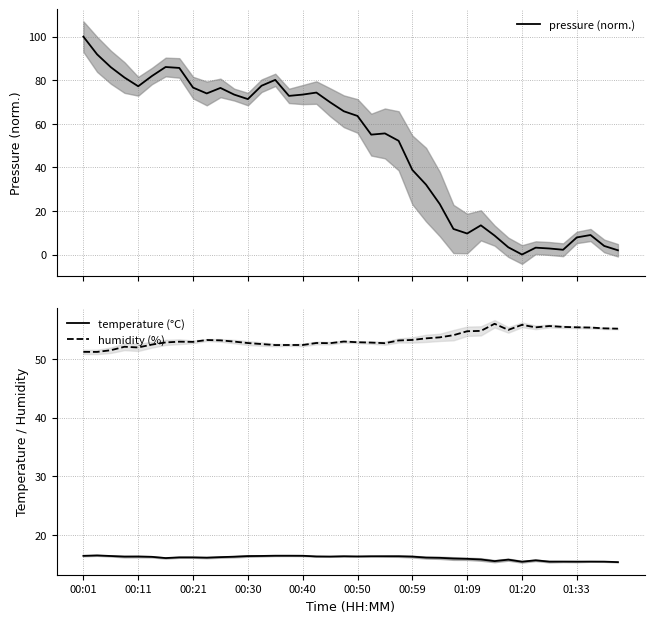

Reading left to right, list all the values displayed in this chart.

pressure (norm.): 100.0	91.9	86.0	81.2	77.2	81.9	86.1	85.6	76.6	73.9	76.5	73.4	71.3	77.5	80.1	72.8	73.4	74.3	69.9	65.7	63.6	55.0	55.6	52.2	38.8	32.1	23.2	11.7	9.6	13.4	8.7	3.3	0.0	3.1	2.8	2.2	7.8	9.0	3.9	1.9
temperature (°C): 16.5	16.6	16.5	16.4	16.4	16.3	16.1	16.2	16.2	16.2	16.3	16.3	16.4	16.5	16.5	16.5	16.5	16.4	16.4	16.4	16.4	16.4	16.4	16.4	16.4	16.2	16.1	16.0	16.0	15.9	15.6	15.8	15.5	15.7	15.5	15.5	15.5	15.5	15.5	15.4
humidity (%): 51.2	51.2	51.5	52.1	52.0	52.4	52.8	52.9	52.9	53.2	53.2	53.0	52.7	52.5	52.4	52.4	52.4	52.7	52.7	53.0	52.8	52.8	52.7	53.1	53.2	53.5	53.7	54.0	54.7	54.8	56.0	54.9	55.8	55.4	55.6	55.5	55.4	55.3	55.2	55.1